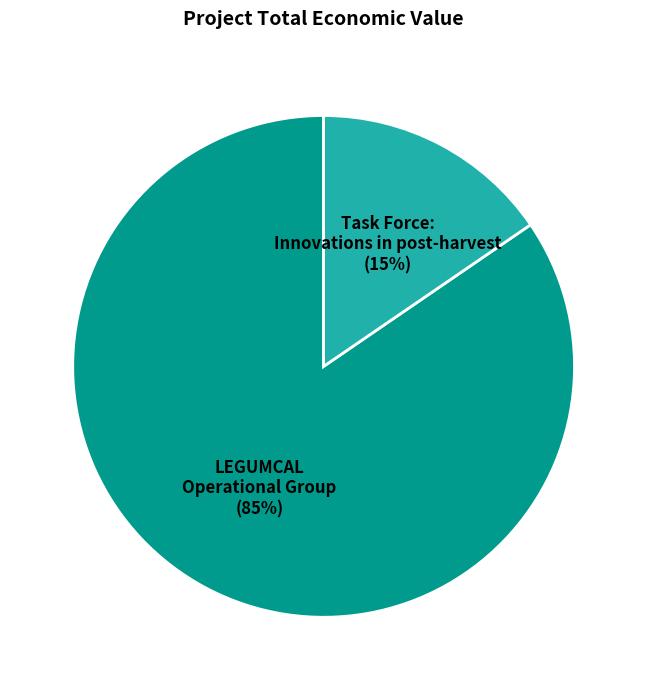

Rank the categories by value from highest to lowest.

LEGUMCAL Operational Group, Task Force: Innovations in post-harvest